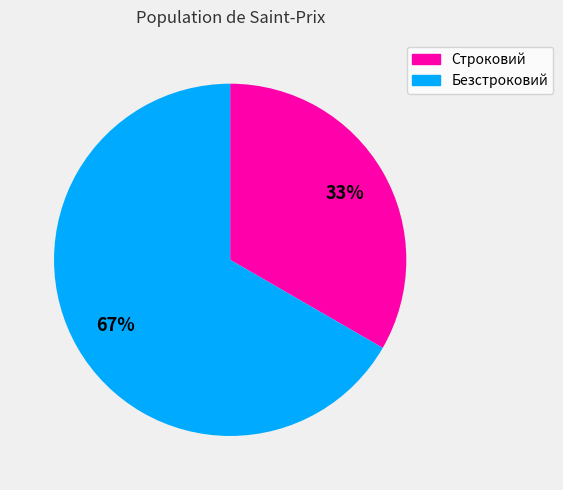

Is the sum of Строковий and Безстроковий greater than half?

Yes